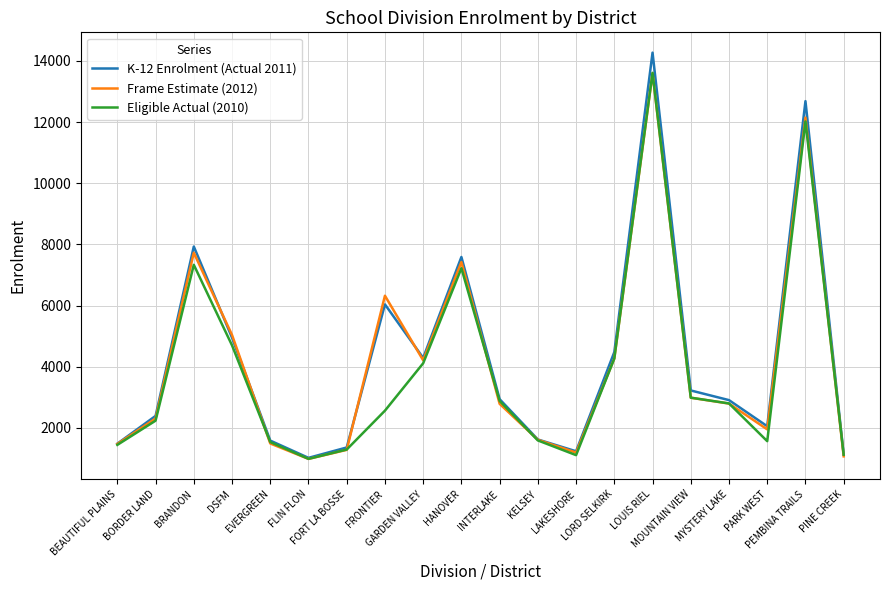

How many lines are shown in the chart?

3